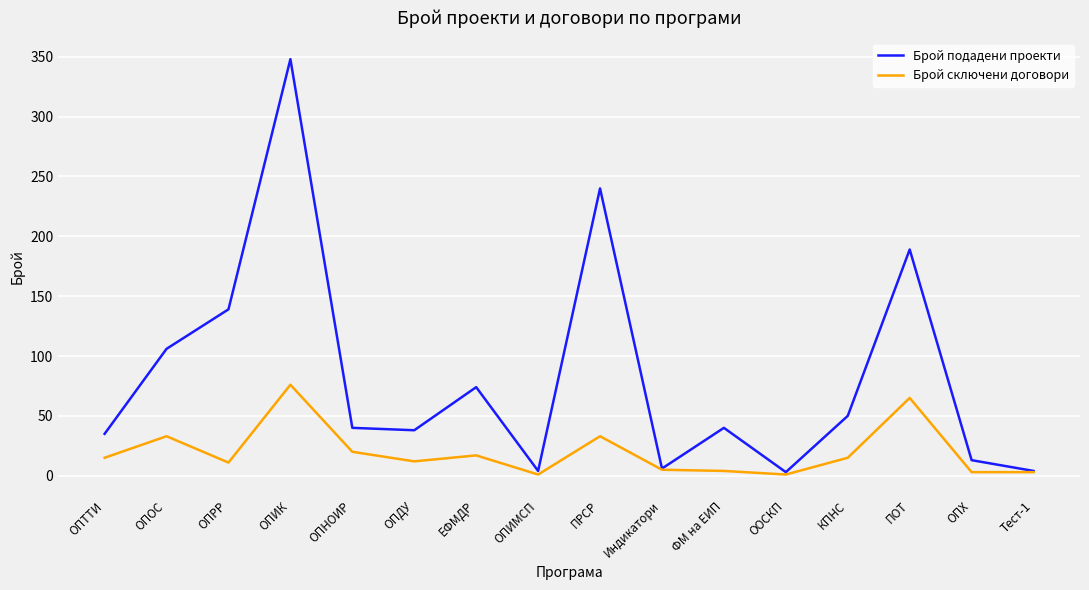

Which series has the widest spread of values?

Брой подадени проекти